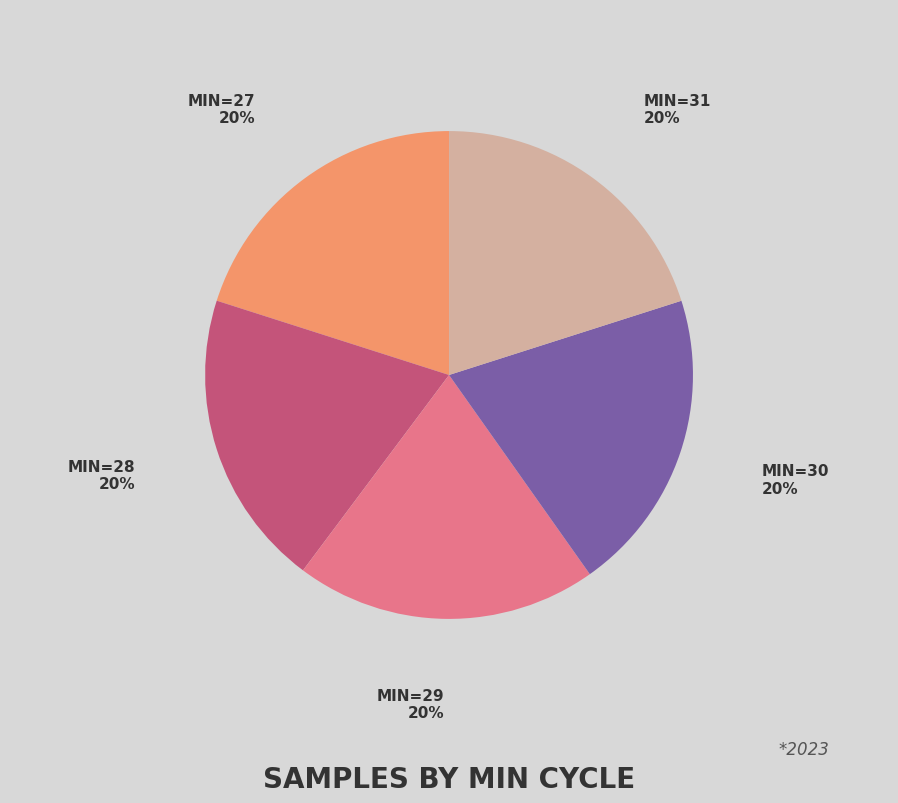

Is it true that MIN=30 is 20% of the pie?

True